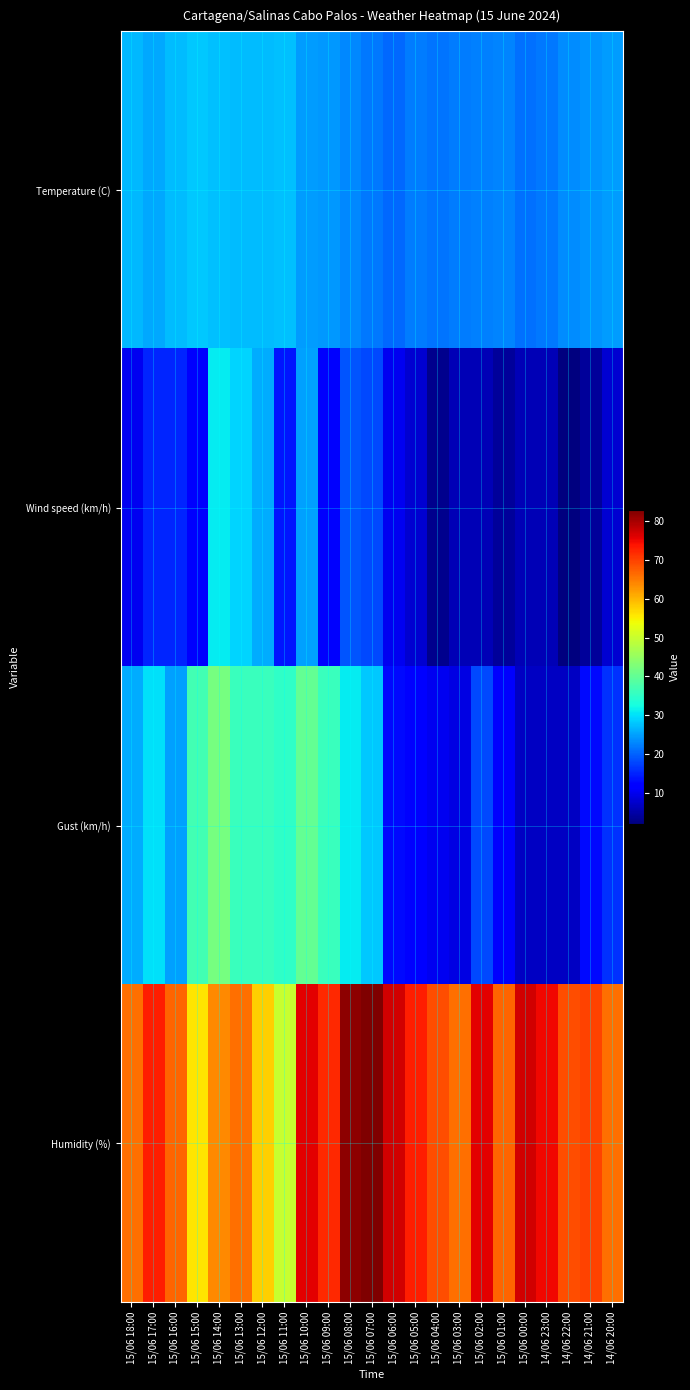

Which has a higher value, 15/06 18:00 or 14/06 21:00?

15/06 18:00